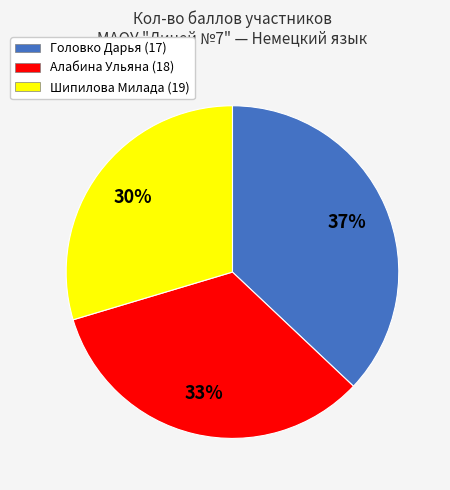

To the nearest percent, what is the difference between the Головко Дарья (17) and Шипилова Милада (19) slice percentages?

7%